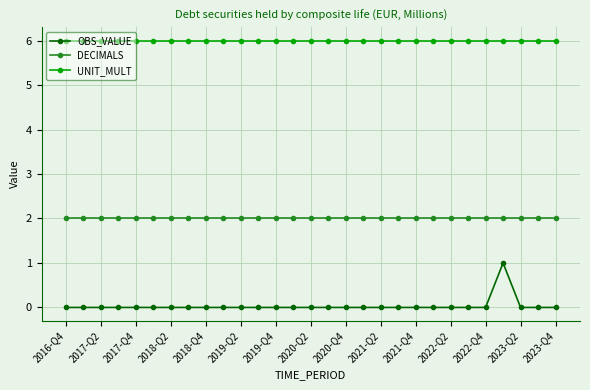

What is the minimum value for UNIT_MULT?

6